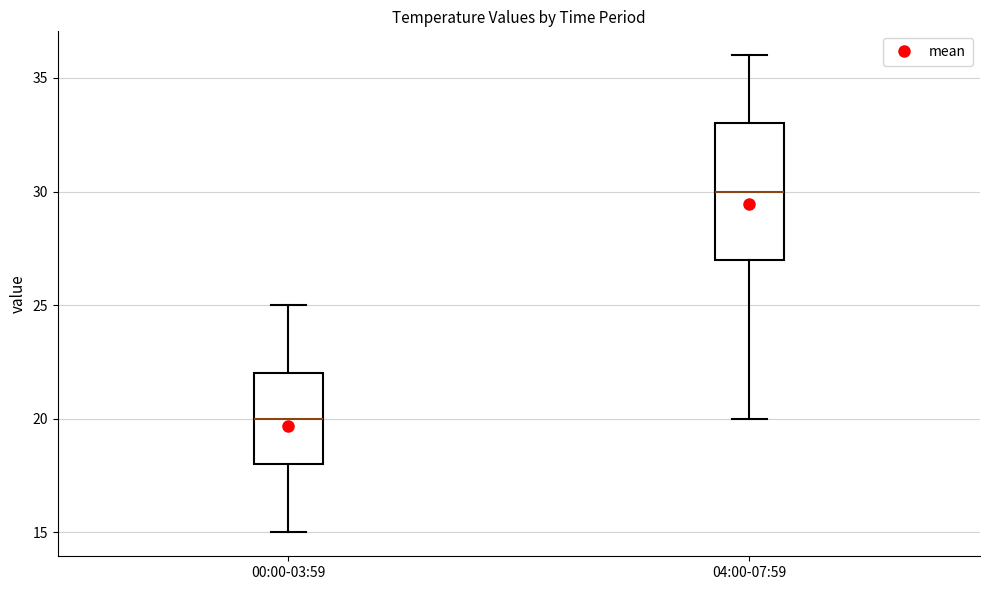

Reading left to right, transcribe this box plot: for each box, give where its median line is, the range the box spans, and where its two whiskers end, as read against the y-axis. The values are not printed on the chart, so give them approximately, as read against the axis.

00:00-03:59: median 20, box 18 to 22, whiskers 15 to 25
04:00-07:59: median 30, box 27 to 33, whiskers 20 to 36